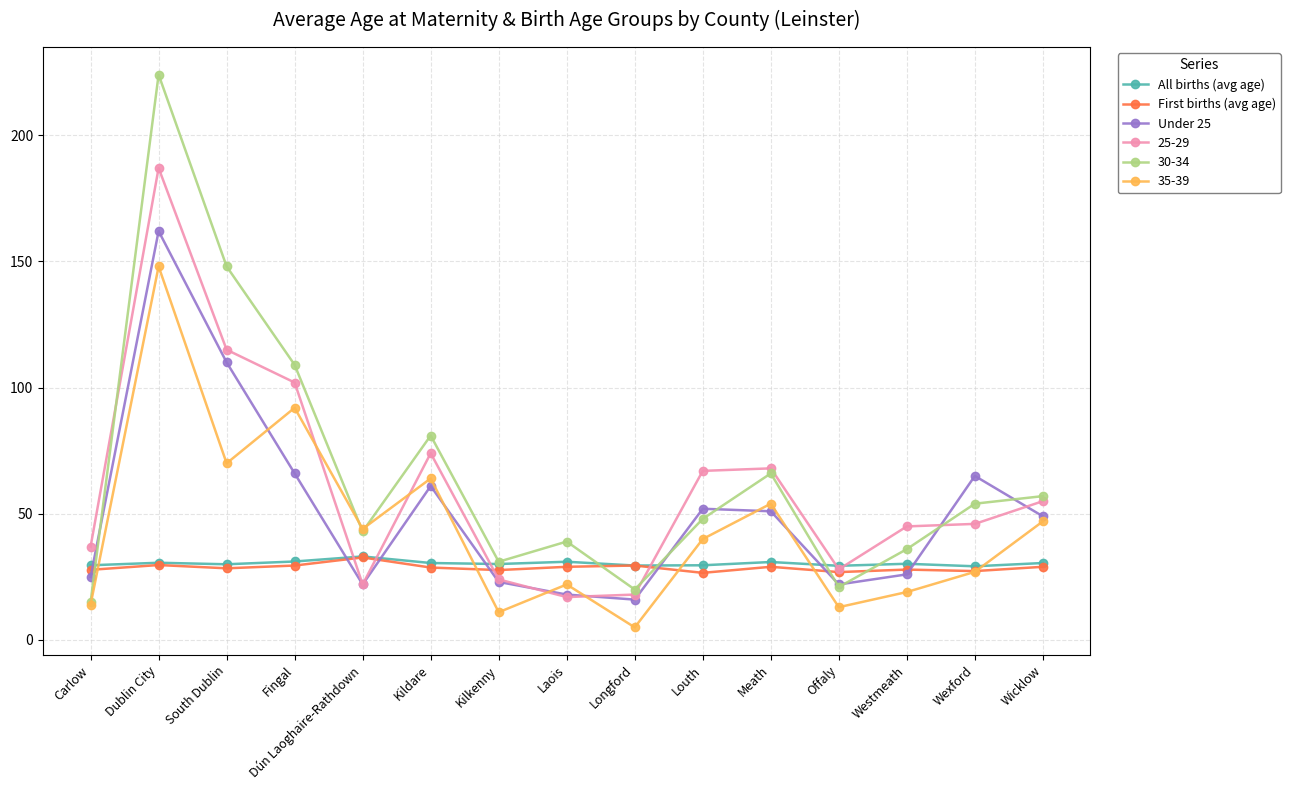

Count the number of categories in the chart.

15